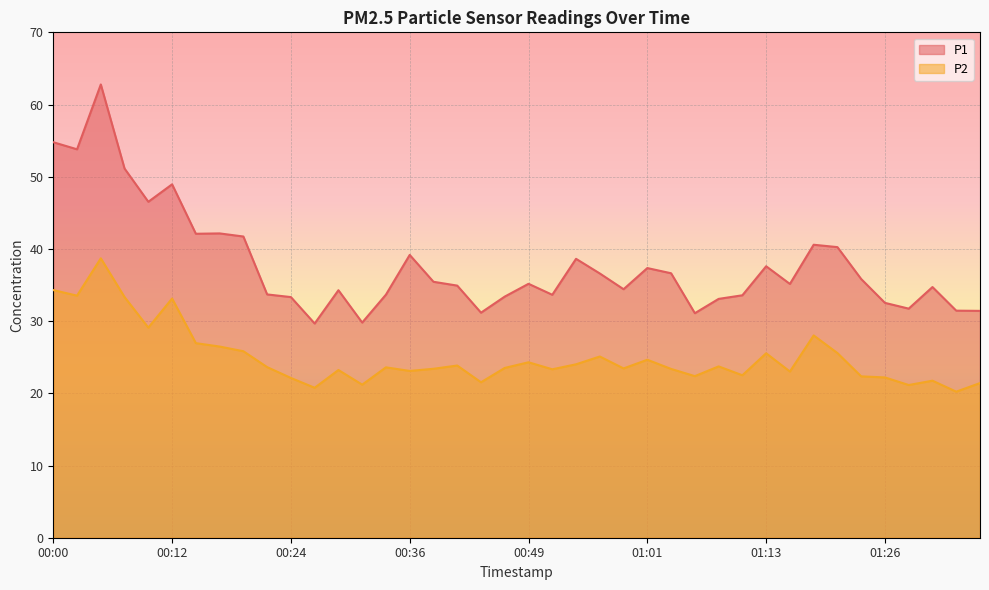

Which label corresponds to the largest value in the chart?

00:05